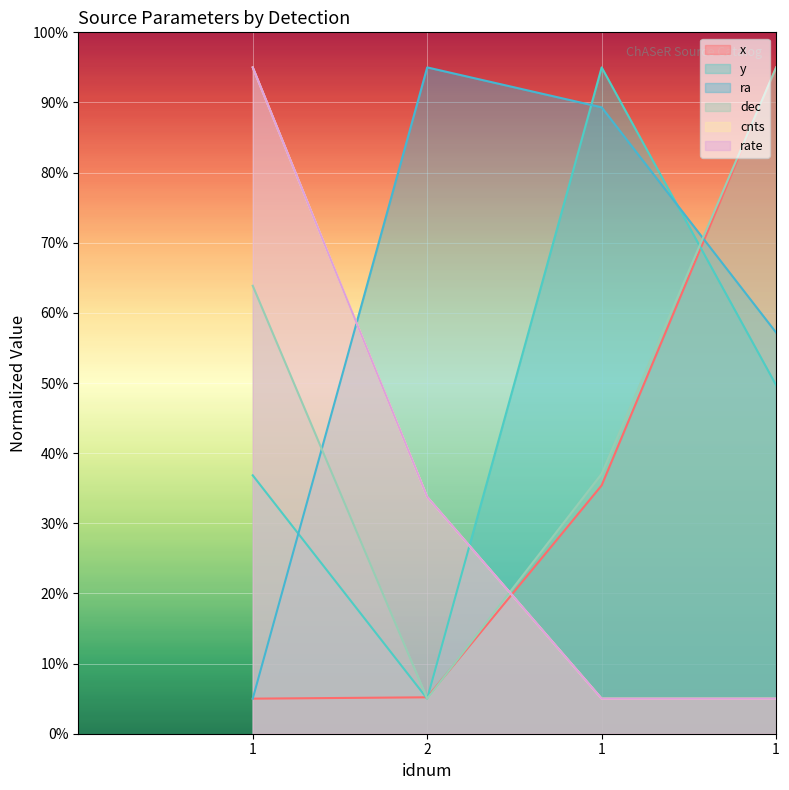

Which series has the largest total across all categories?

ra